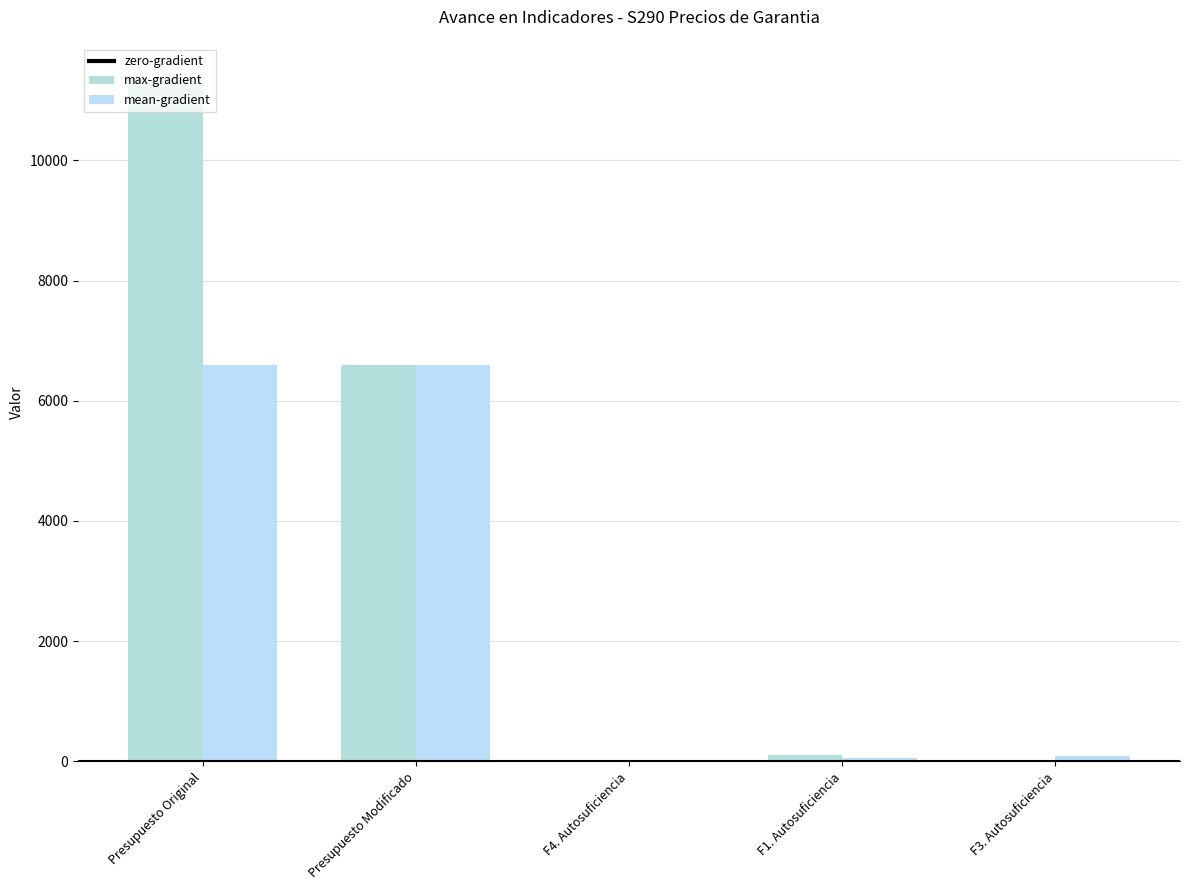

The value of mean-gradient at F1. Autosuficiencia is 59.1. True or false?

True